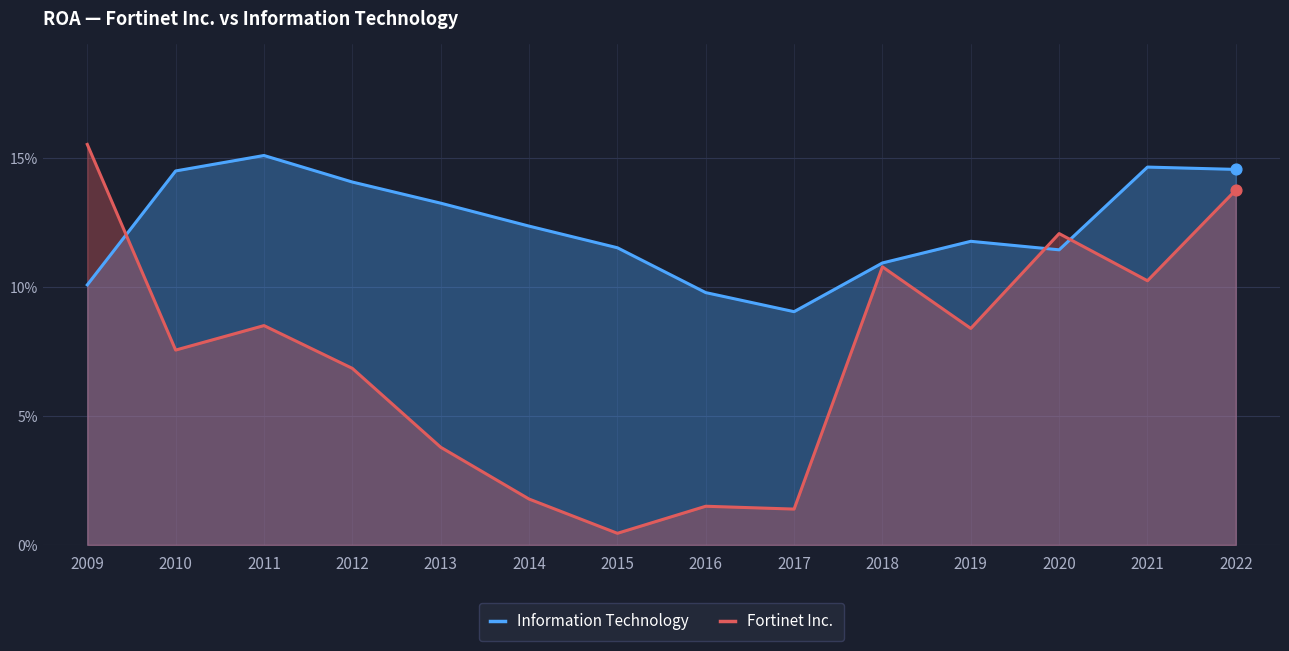

At which category is the sum across all series the highest?

2022